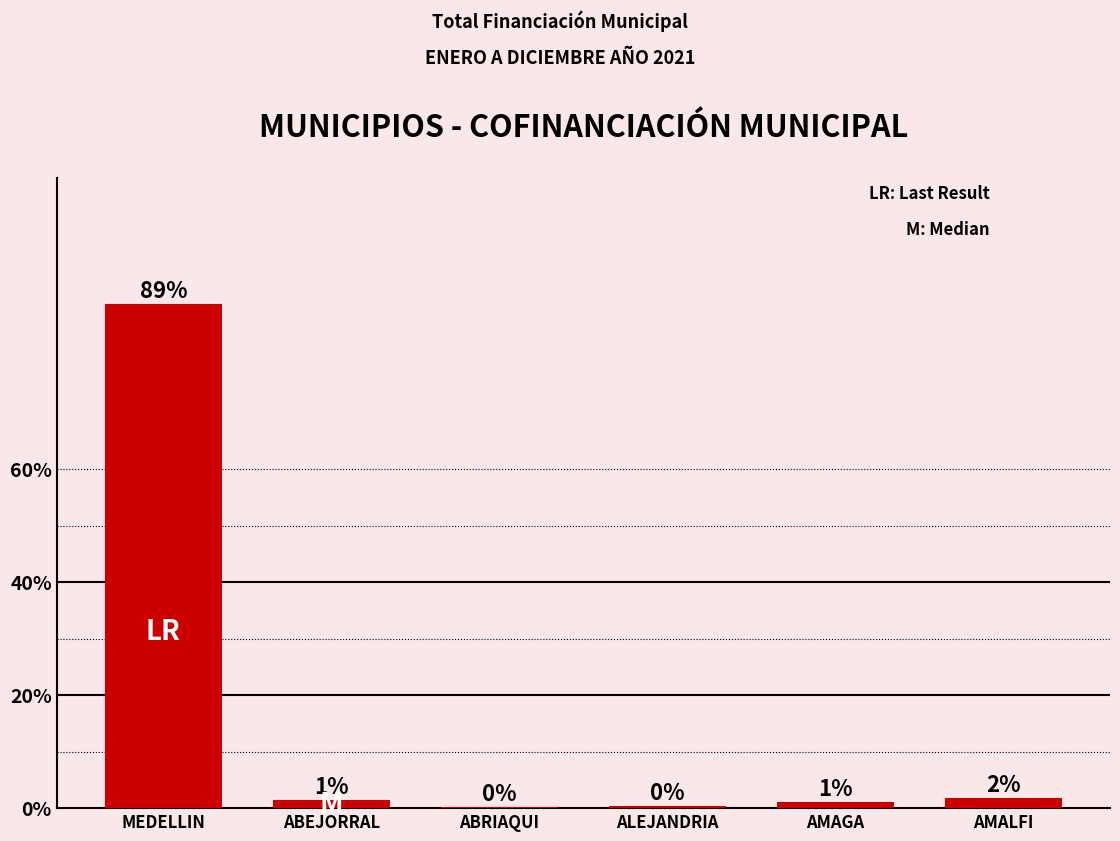

What is the greatest value displayed?

89.3